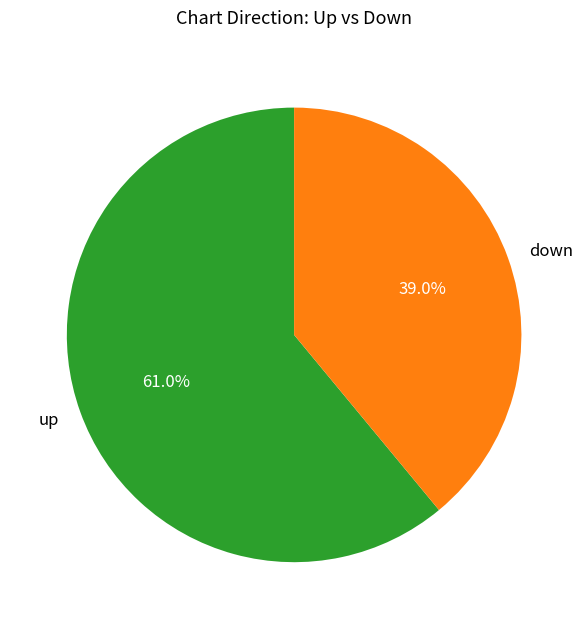

To the nearest percent, what is the combined percentage of up and down?

100%